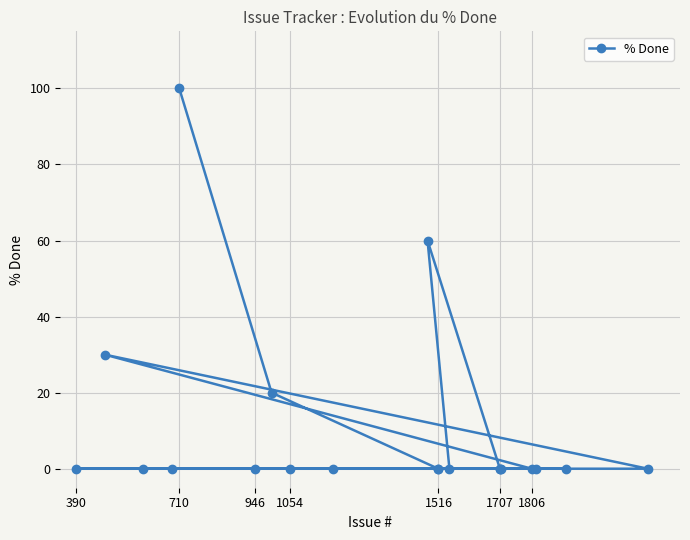

Does the chart display data point markers on the line(s)?

Yes